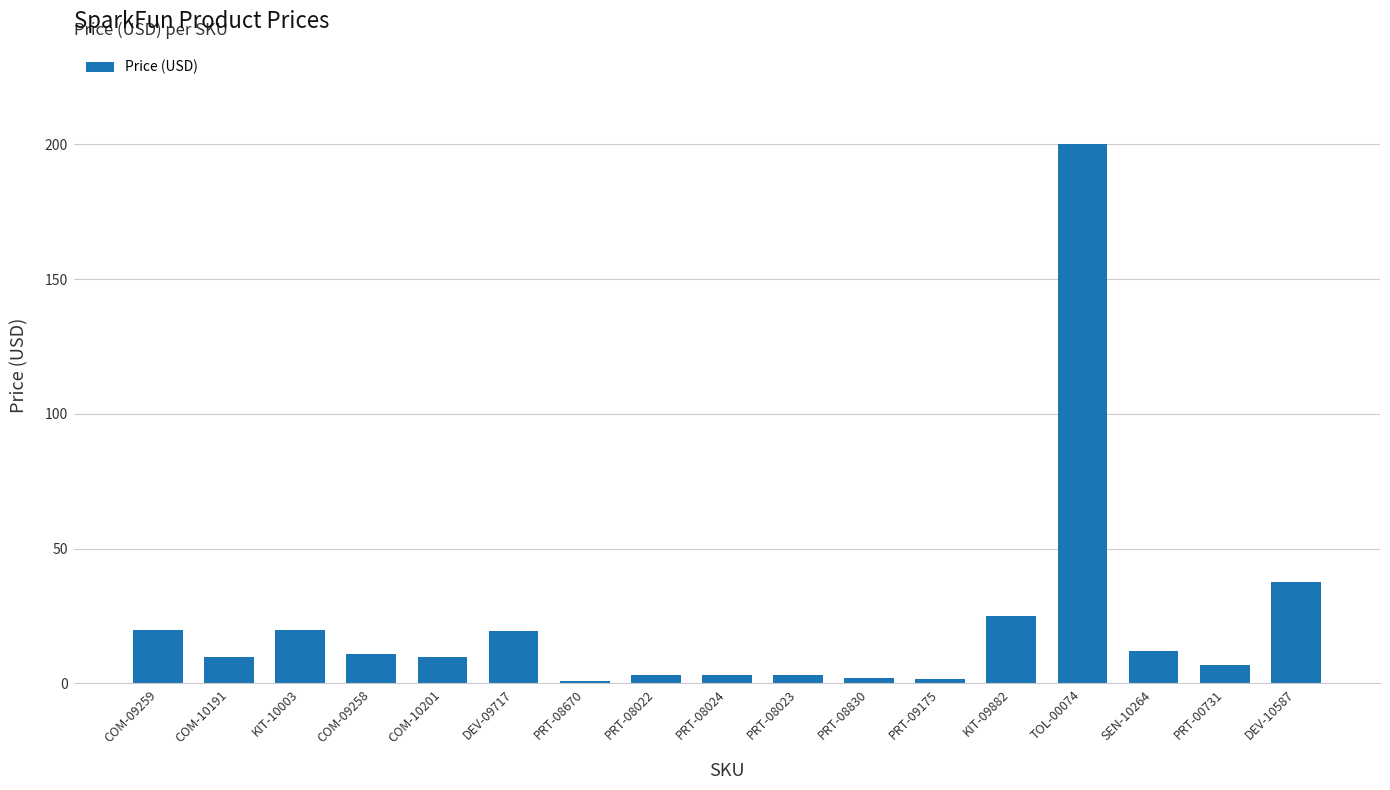

What is the label of the 10th bar from the left?

PRT-08023